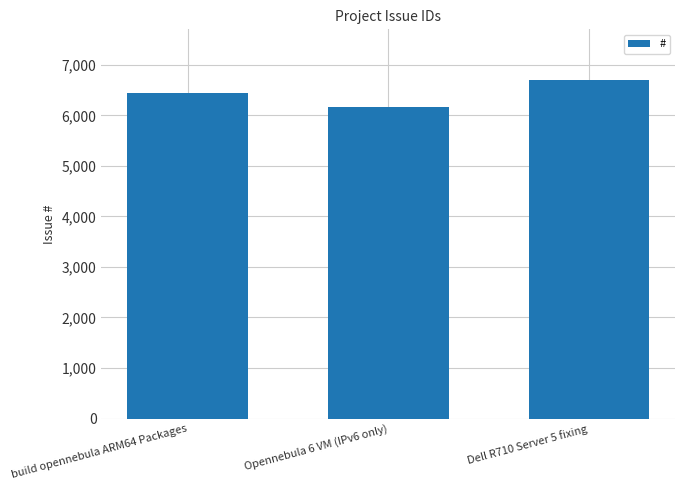

What is the minimum value shown in the chart?

6165